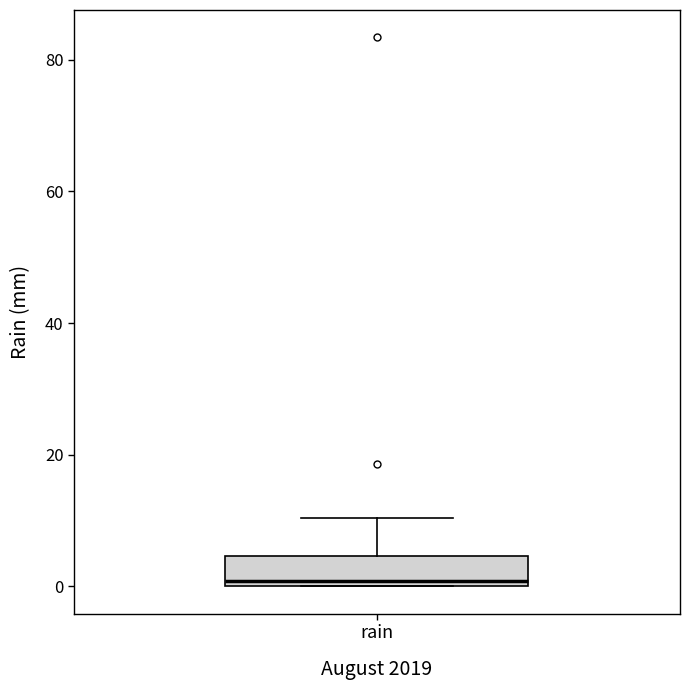

Read this box plot against the y-axis: the position of the median line, the range covered by the box, and the ends of both whiskers. The values are not printed on the chart, so give them approximately, as read against the axis.

median 0 (just above the box's lower edge), box 0 to 4, whiskers 0 to 10